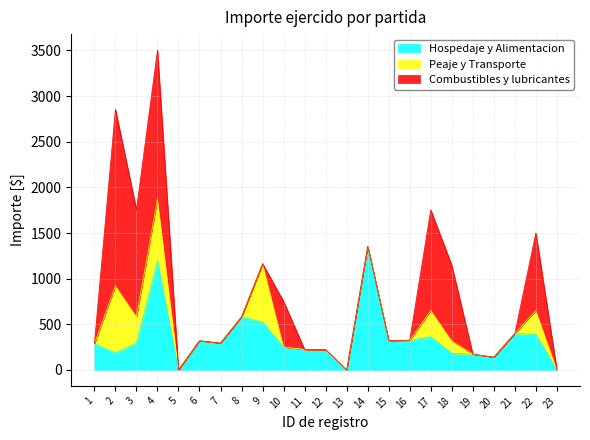

How many interior local peaks does the Hospedaje y Alimentacion series have?

6